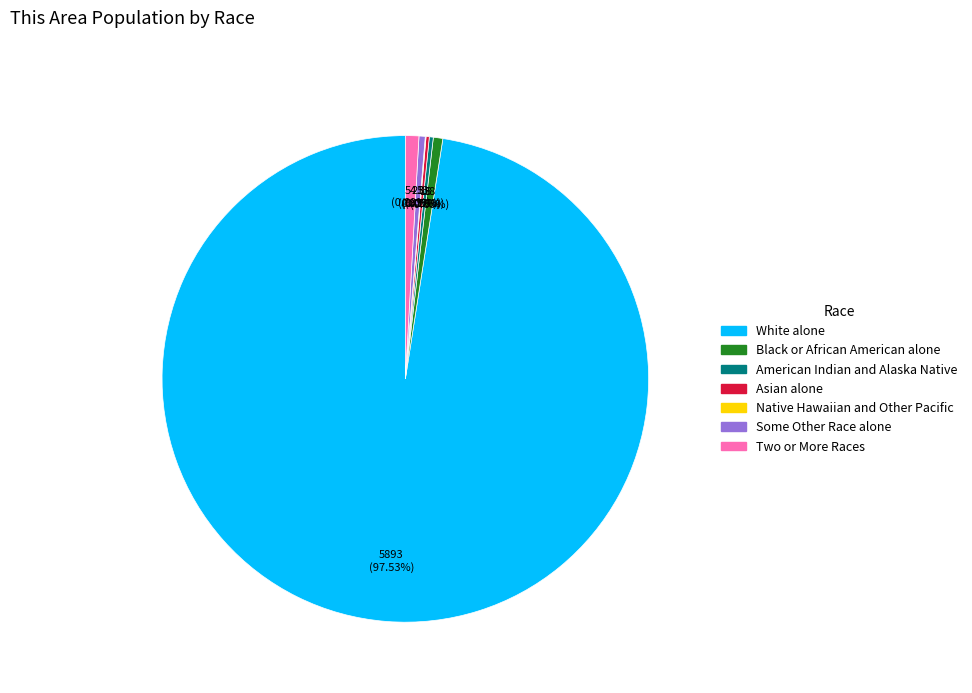

Which has a higher value, White alone or Some Other Race alone?

White alone